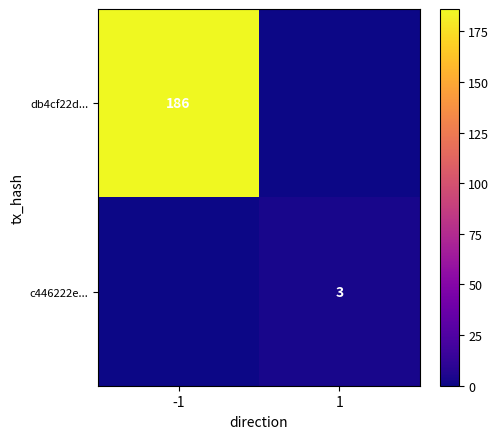

At how many categories does at least one series exceed 98?

1